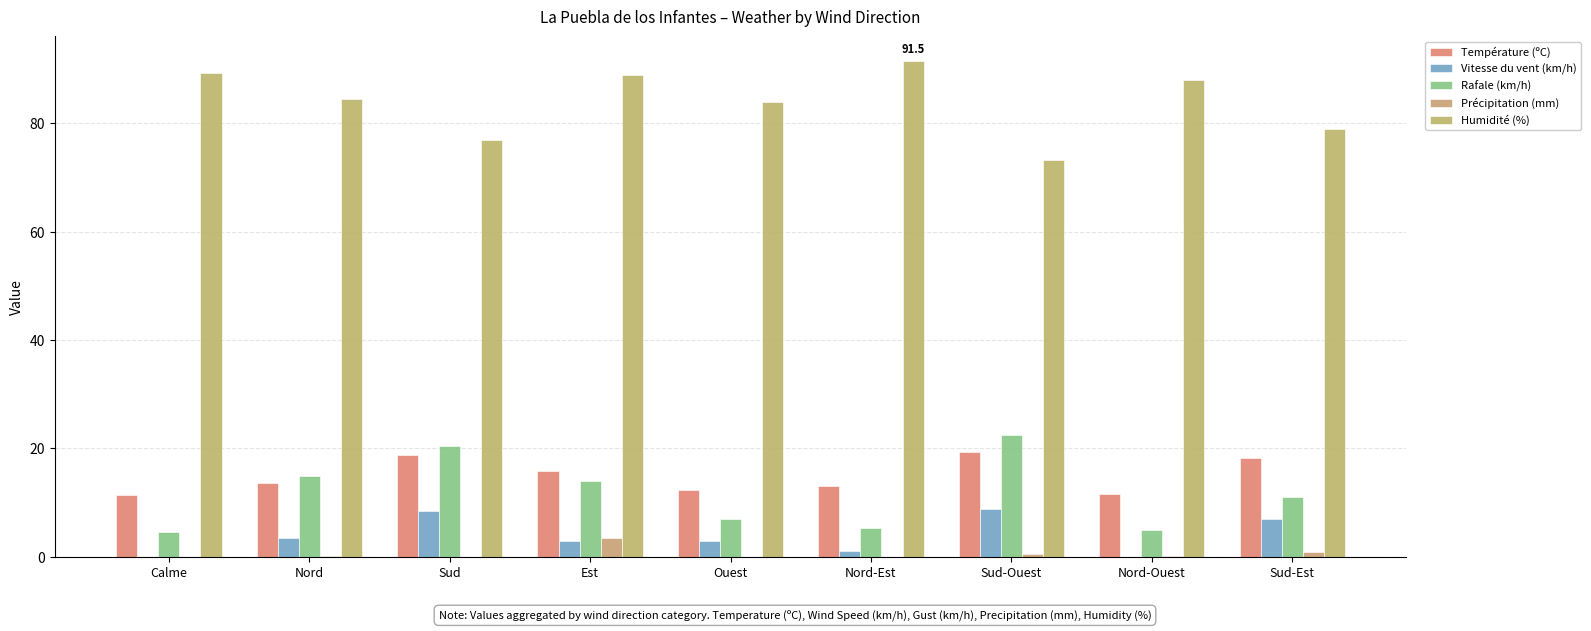

The value of Rafale (km/h) at Sud is 9.1. True or false?

False